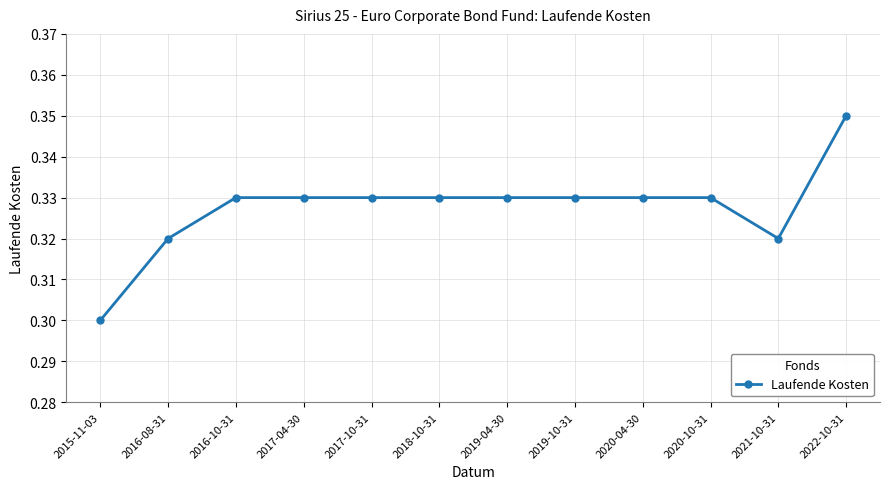

What is the sum of the values at 2016-10-31 and 2020-04-30?

0.7